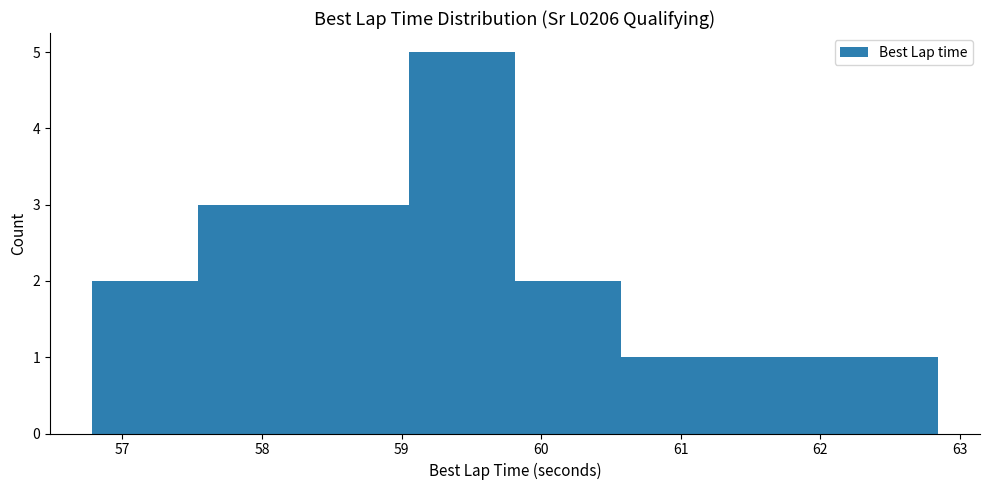

Reading left to right, list every bar in this chart as the range it spans on the x-axis followed by its height. Neither the bar edges nor the heights are printed on the chart, so give them approximately, as read against the axes.

56.8 to 57.5: 2
57.5 to 58.3: 3
58.3 to 59.1: 3
59.1 to 59.8: 5
59.8 to 60.6: 2
60.6 to 61.3: 1
61.3 to 62.1: 1
62.1 to 62.8: 1